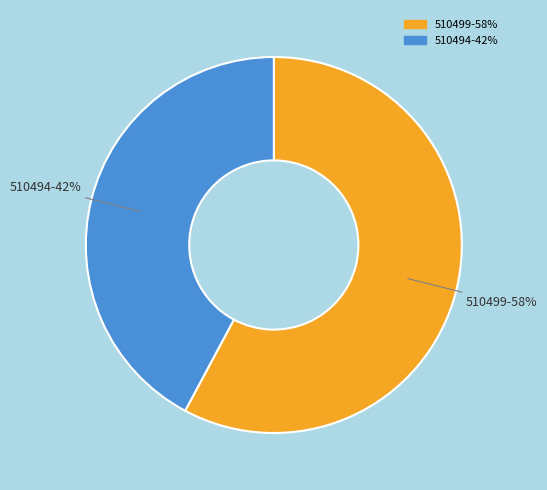

Which category has the biggest portion of the pie?

510499